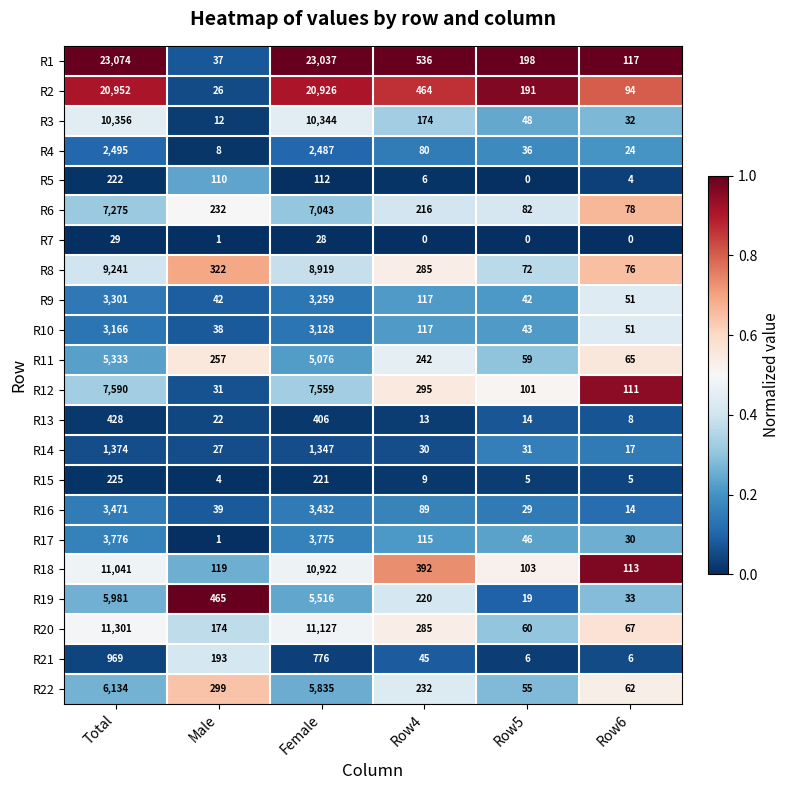

What is the approximate value of R5 at Total, to the nearest 50?

200